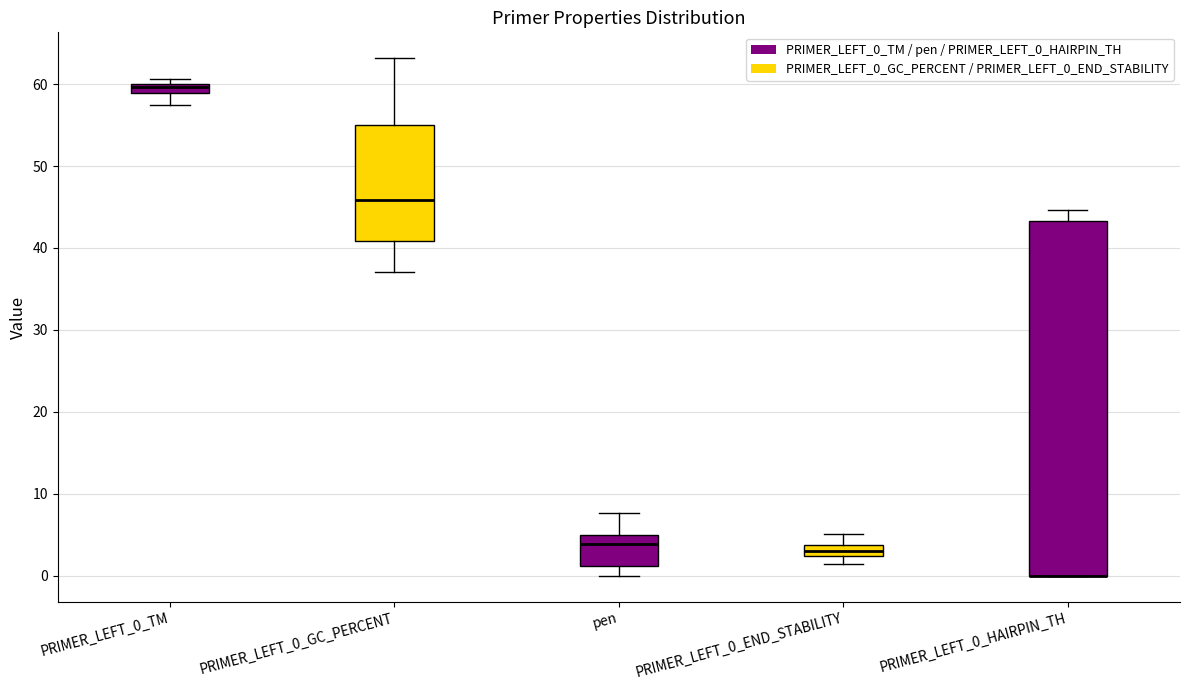

Comparing the boxes themselves (not the whiskers), which one is the tallest?

PRIMER_LEFT_0_HAIRPIN_TH